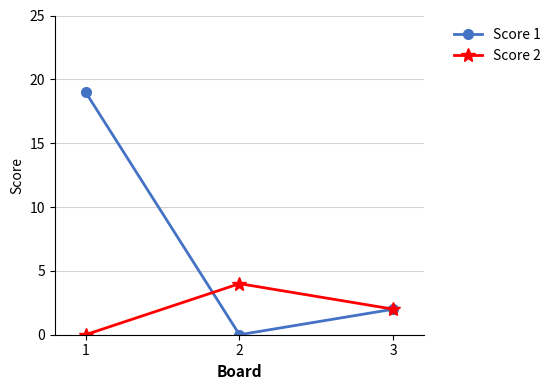

List the series in order of their overall mean, highest first.

Score 1, Score 2